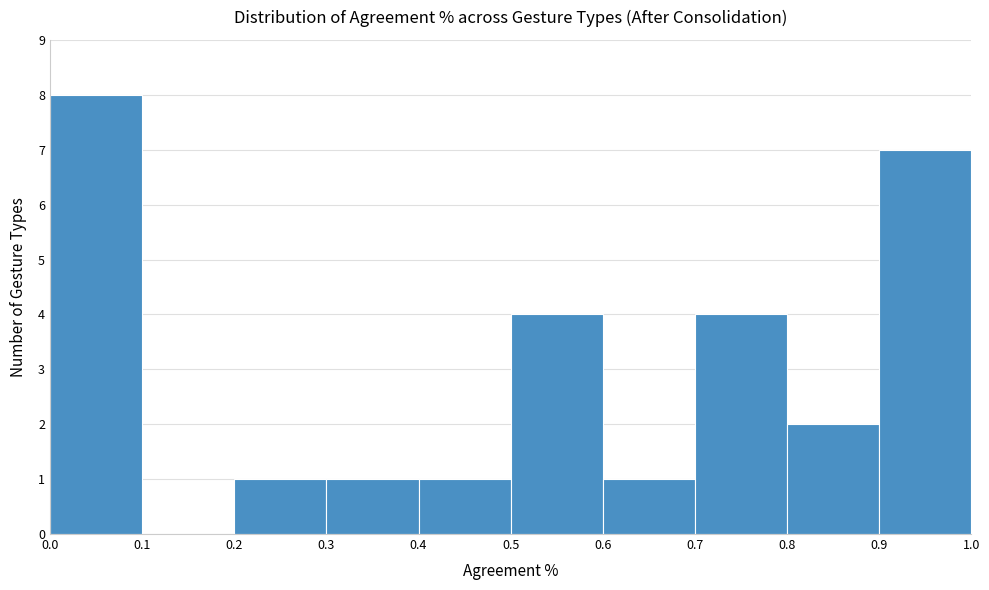

Reading left to right, list every bar in this chart as the range it spans on the x-axis followed by its height. The values are not printed on the chart, so give them approximately, as read against the axis.

0.0 to 0.1: 8
0.1 to 0.2: 0
0.2 to 0.3: 1
0.3 to 0.4: 1
0.4 to 0.5: 1
0.5 to 0.6: 4
0.6 to 0.7: 1
0.7 to 0.8: 4
0.8 to 0.9: 2
0.9 to 1.0: 7